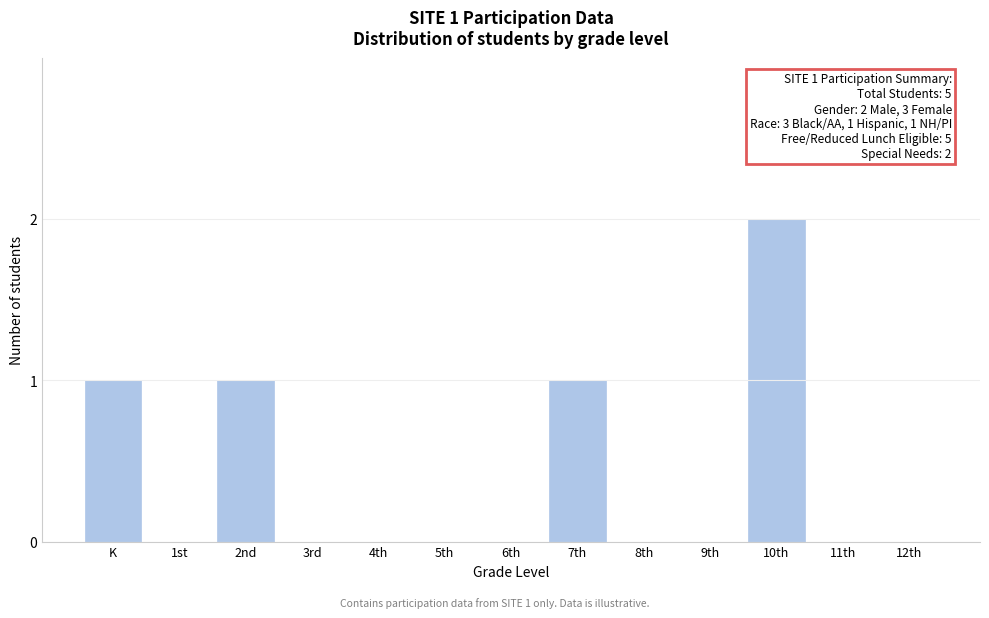

Reading left to right, what are all the values shown in this chart?

K=1	1st=0	2nd=1	3rd=0	4th=0	5th=0	6th=0	7th=1	8th=0	9th=0	10th=2	11th=0	12th=0